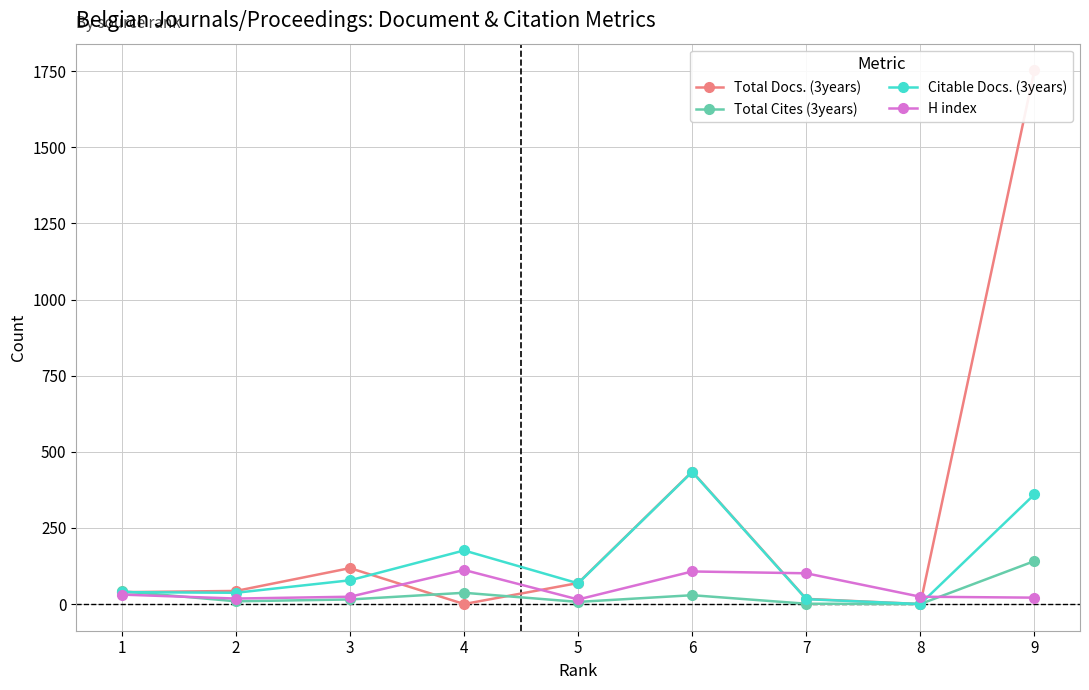

Does the chart have visible grid lines?

Yes